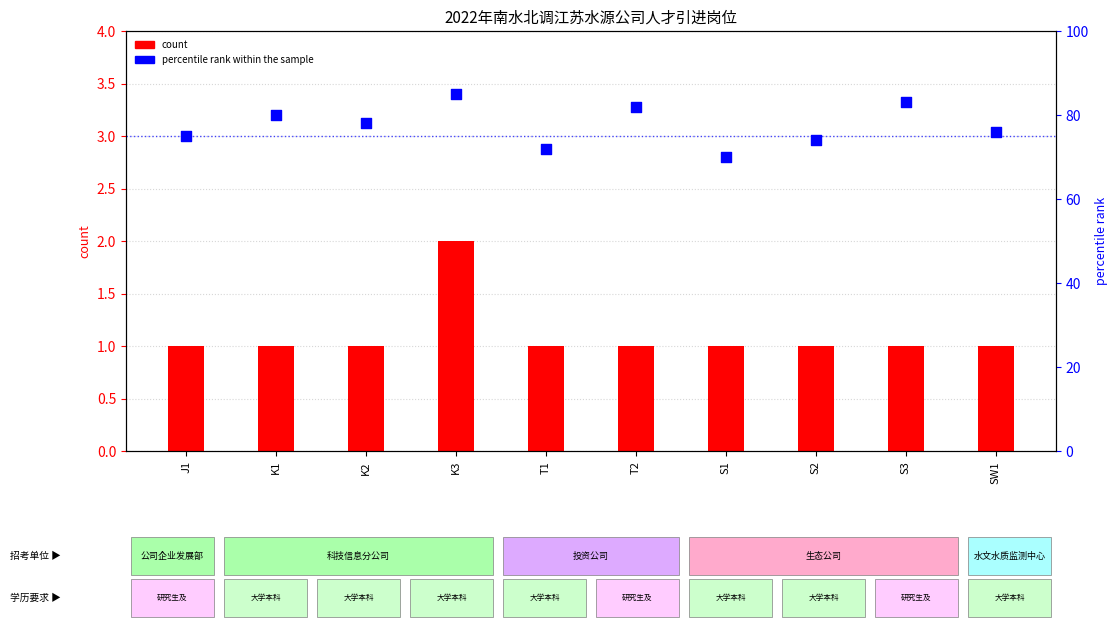

At how many categories does at least one series exceed 51?

10